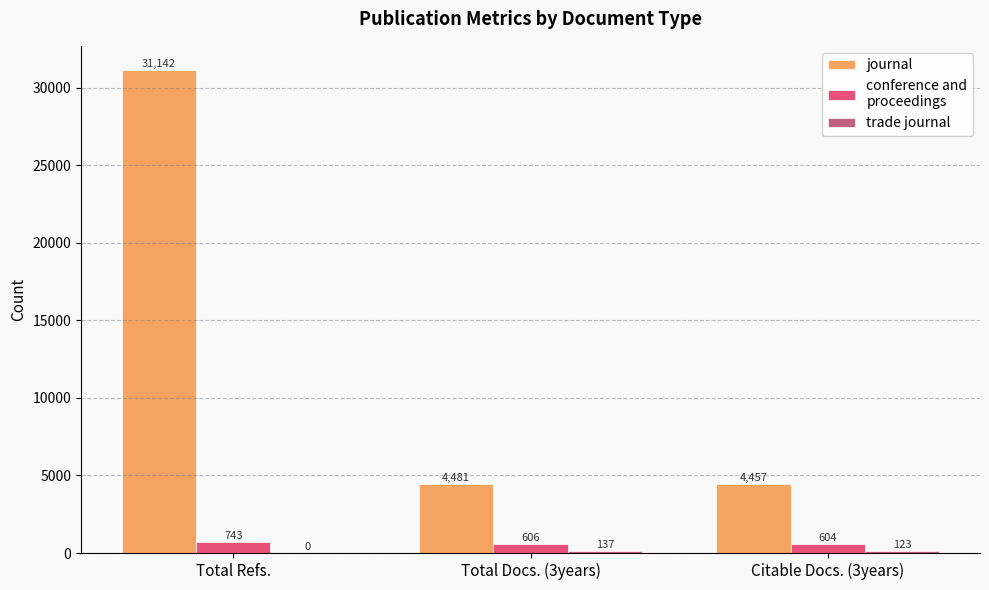

At which category is the sum across all series the highest?

Total Refs.